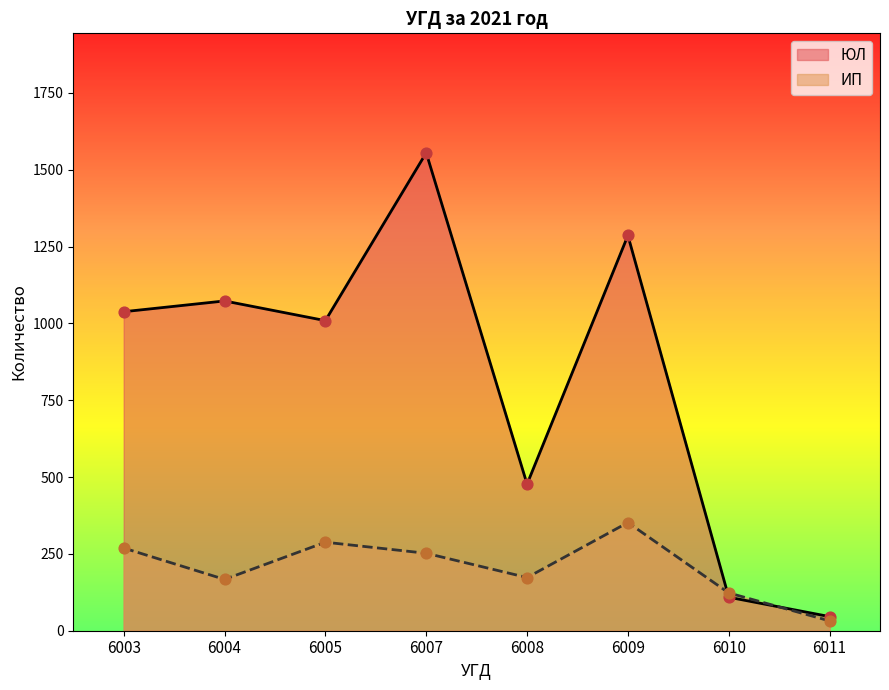

What are all the series names shown in the legend?

ЮЛ, ИП